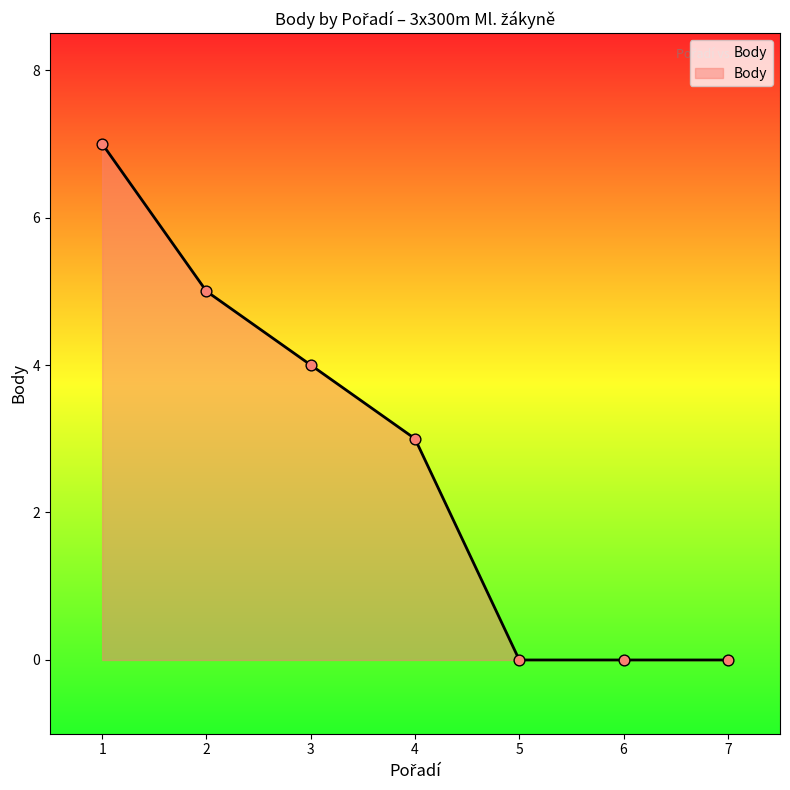

Which has a higher value, 5 or 3?

3